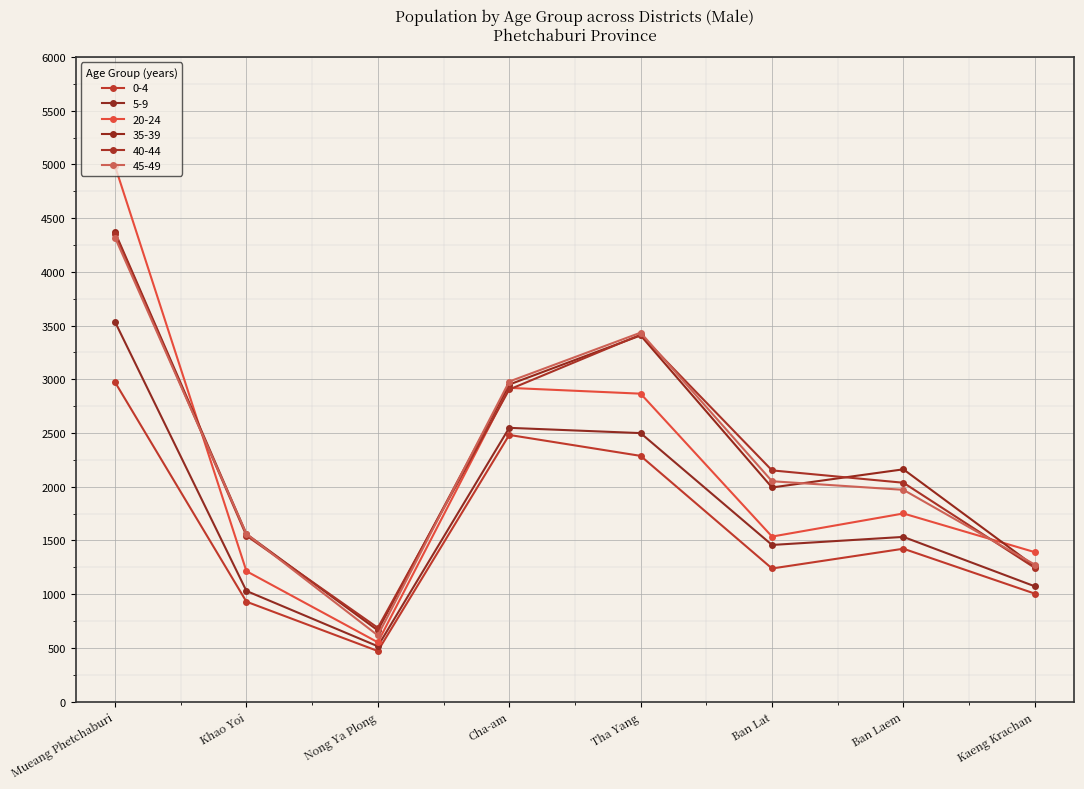

Which series has the largest total across all categories?

35-39